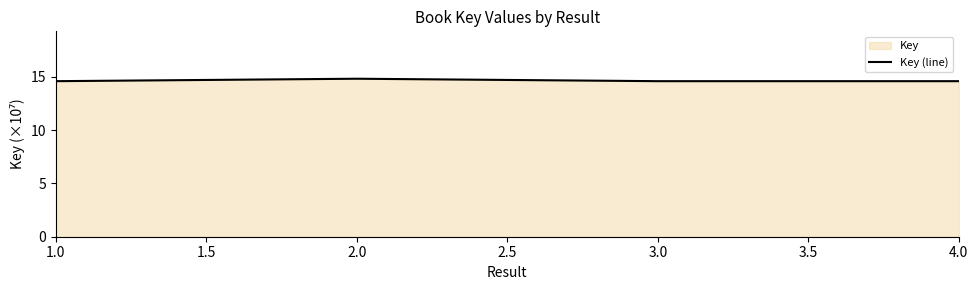

What is the difference between the maximum and second lowest values?

0.2